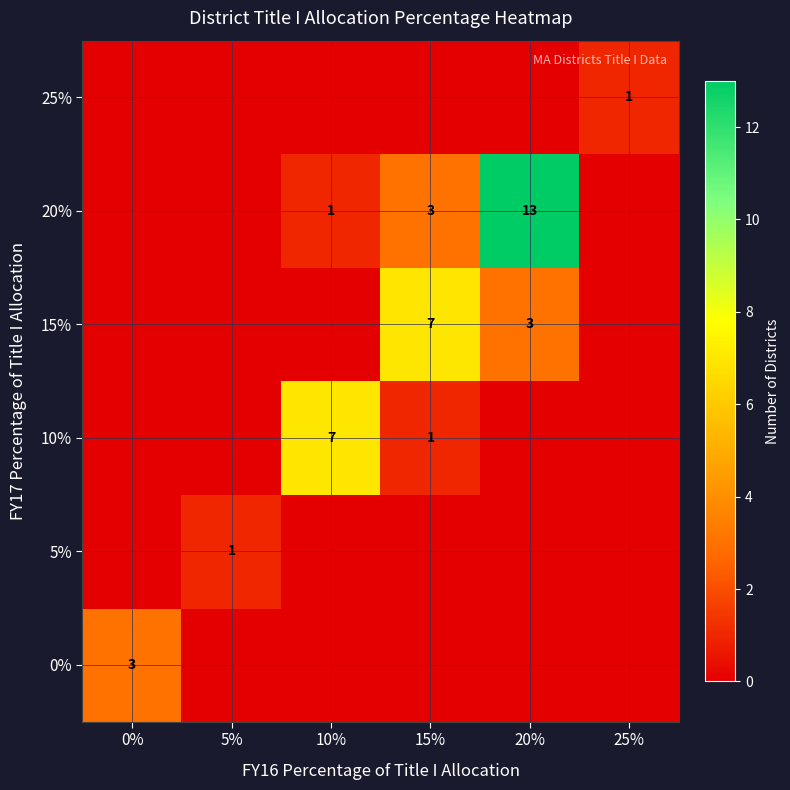

The 15% series shows 3 at 20%. True or false?

True